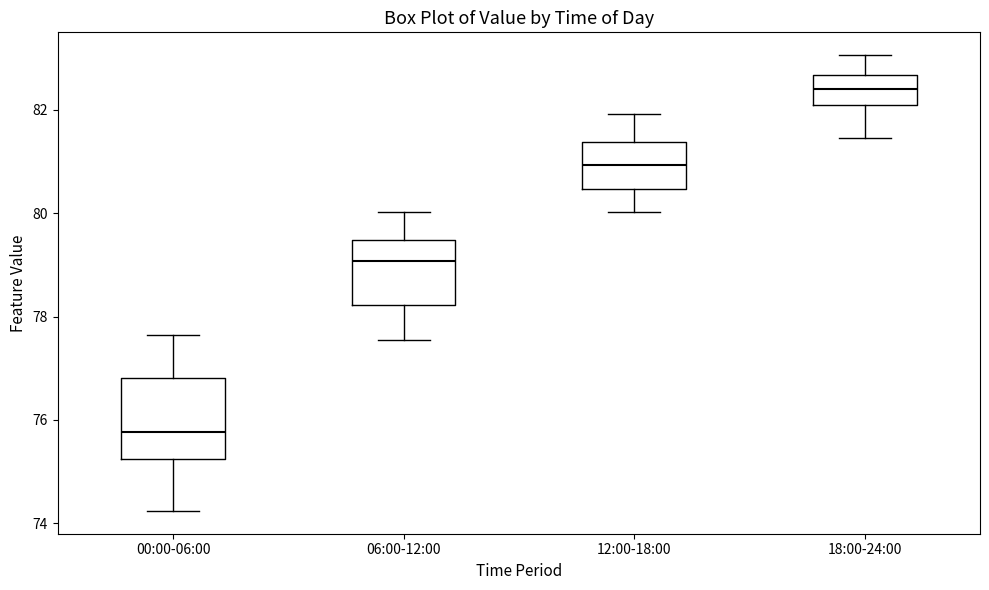

Where does the upper whisker of the box for 18:00-24:00 end on the y-axis? The values are not printed on the chart, so give them approximately, as read against the axis.

83.0